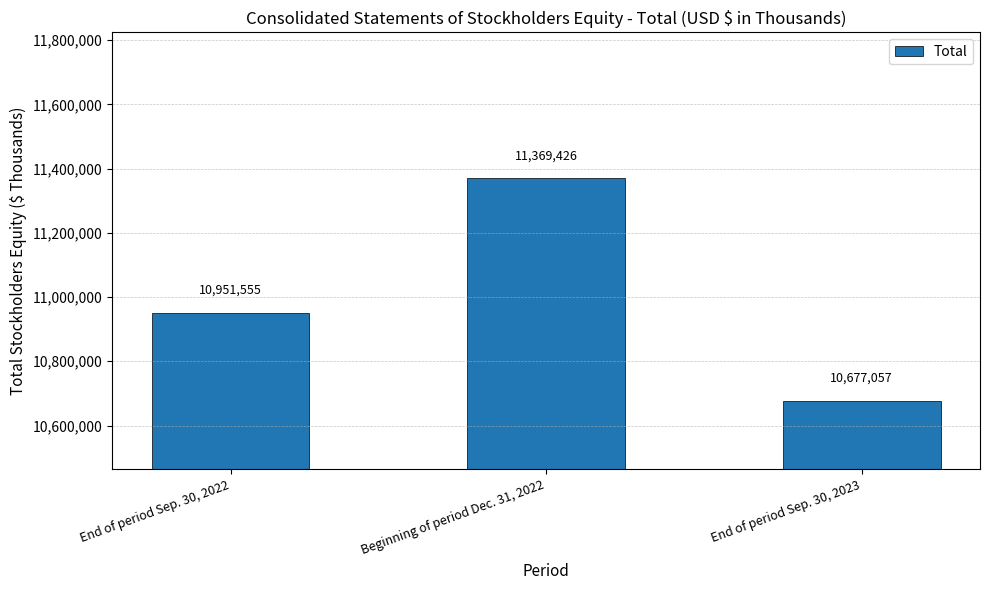

Reading left to right, transcribe all the data shown in this chart.

End of period Sep. 30, 2022=10951555	Beginning of period Dec. 31, 2022=11369426	End of period Sep. 30, 2023=10677057